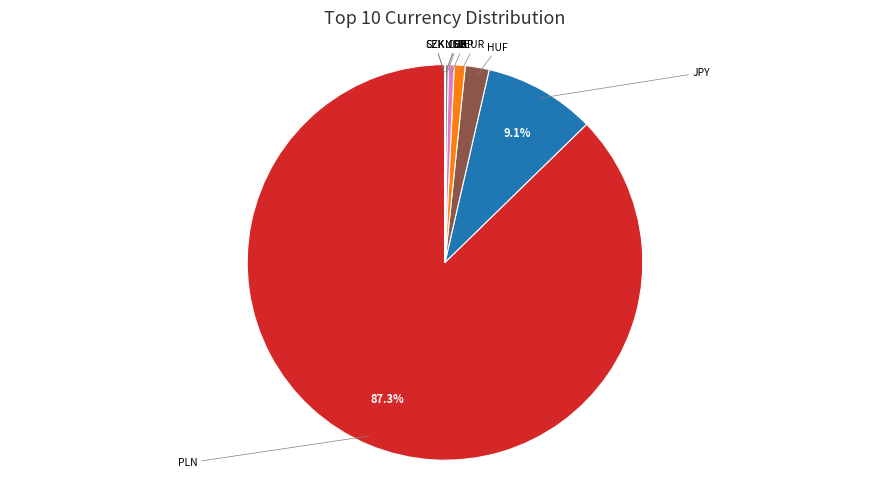

Which slice is the largest?

PLN